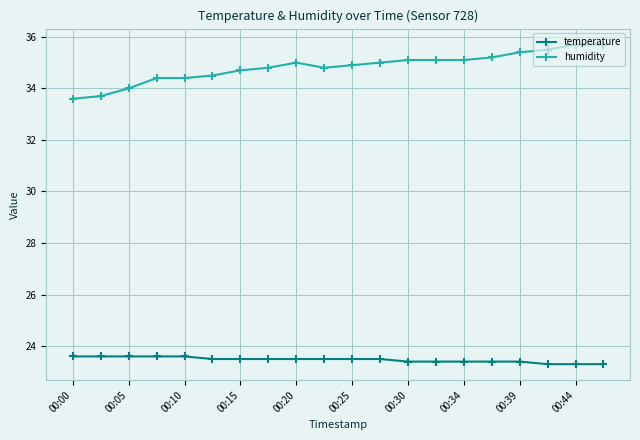

Count the temperature values in the range 23 to 24.

20